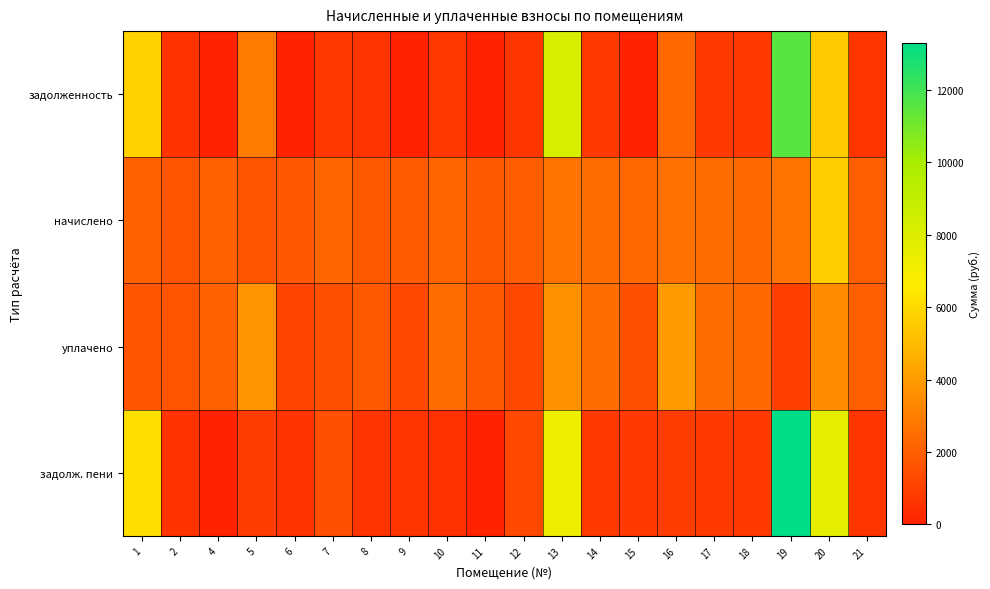

What is the total value across all series at 5?

9223.9